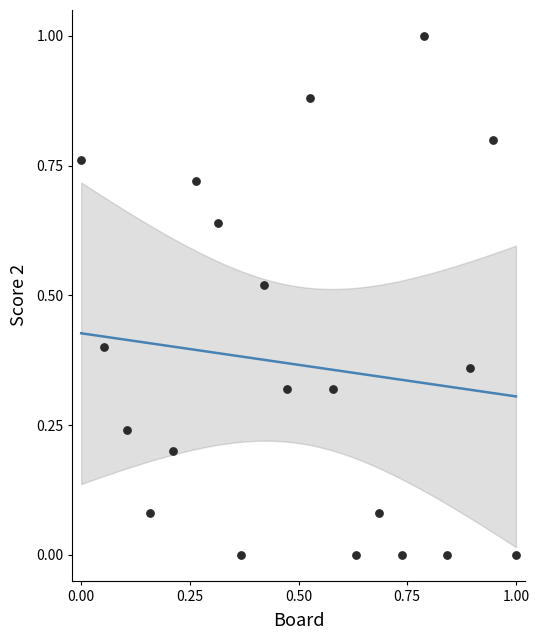

What is the range of X values (max minus min)?

1.0